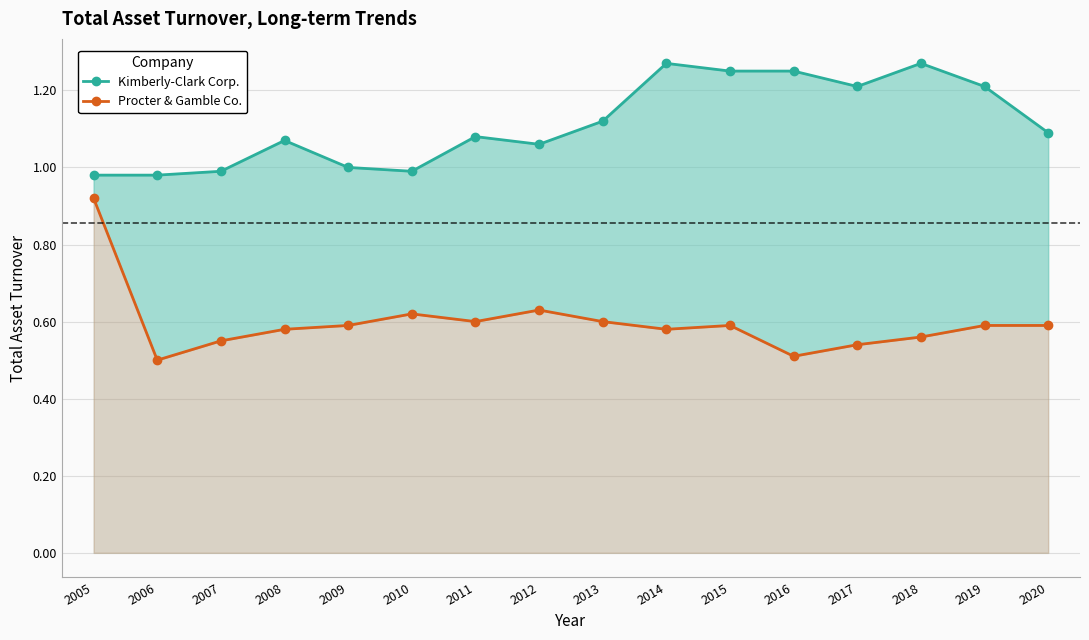

Where is Kimberly-Clark Corp. nearest to the value 1?

2009